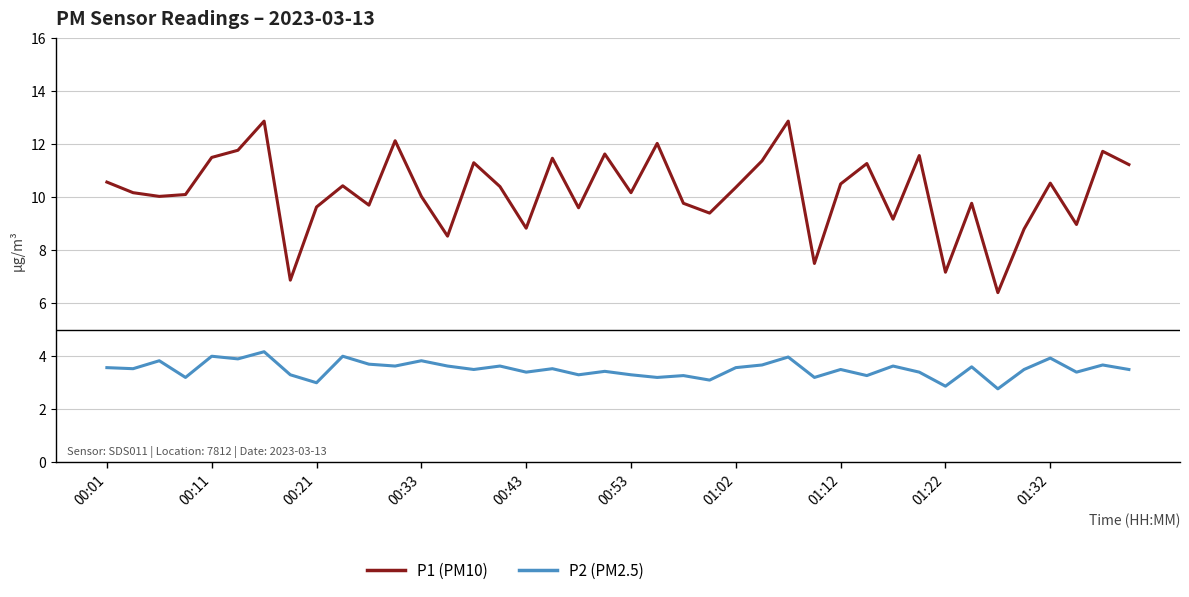

What is the difference between the maximum and minimum values in the P1 (PM10) series?

6.5